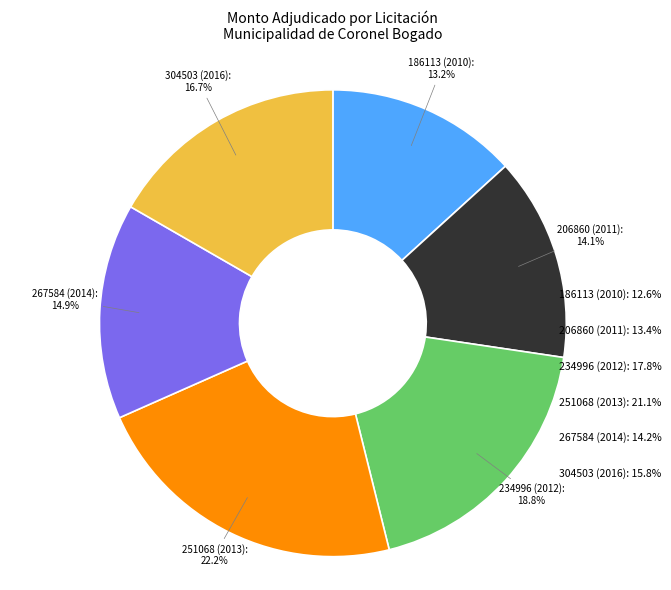

How many slices are in this pie chart?

6